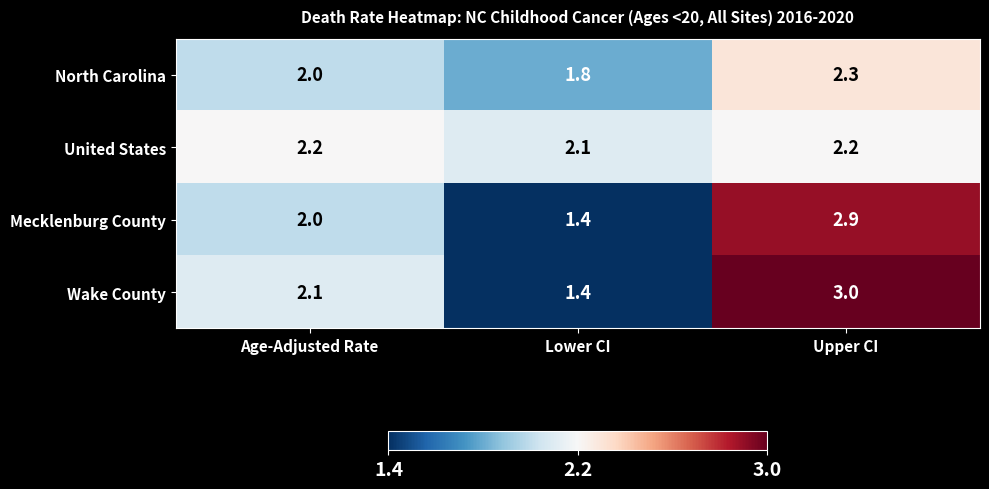

Which label corresponds to the smallest value in the chart?

Lower CI